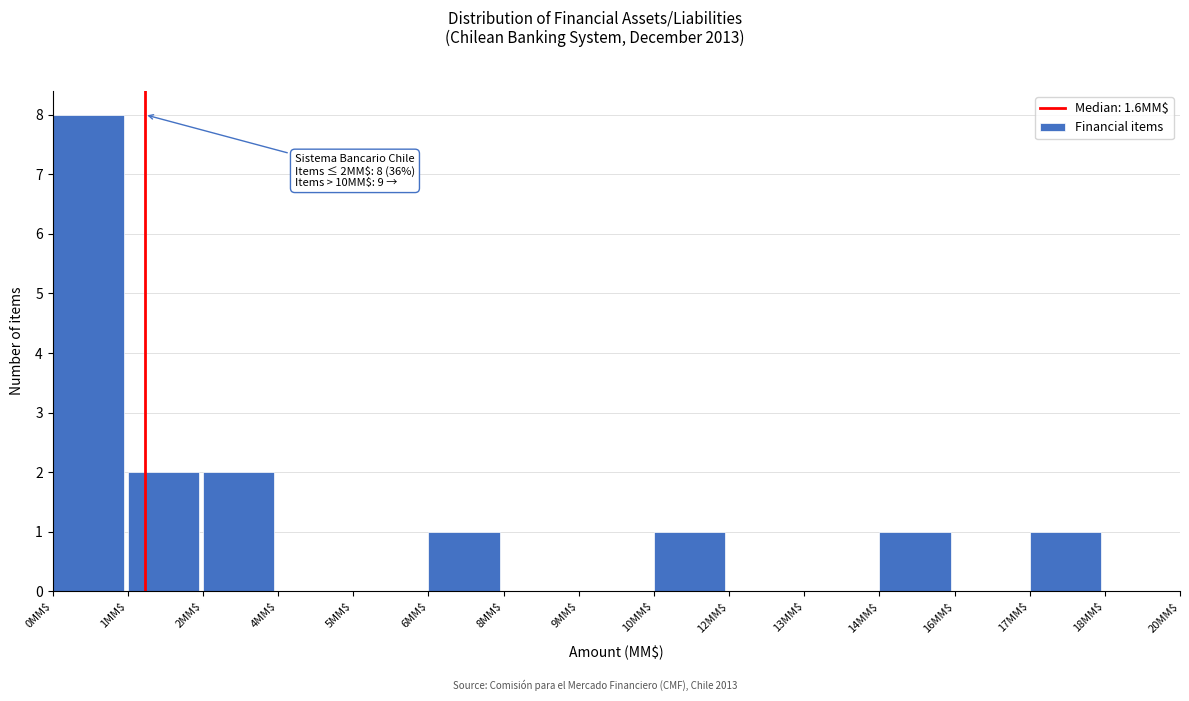

What is the greatest value displayed?

8